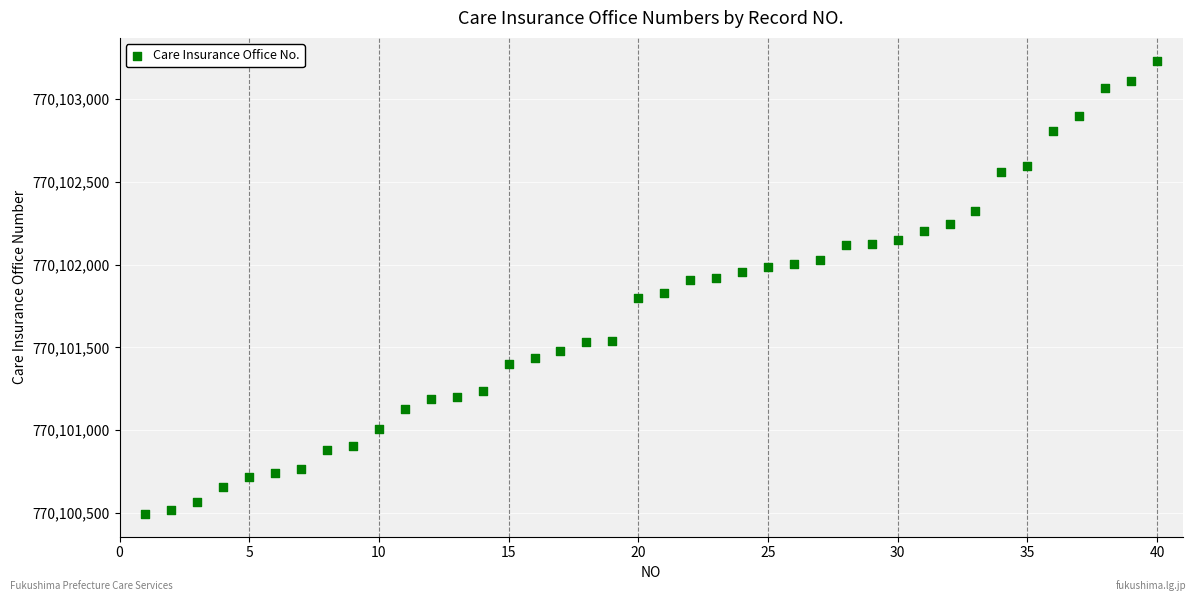

What is the range of Y values (max minus min)?

2739